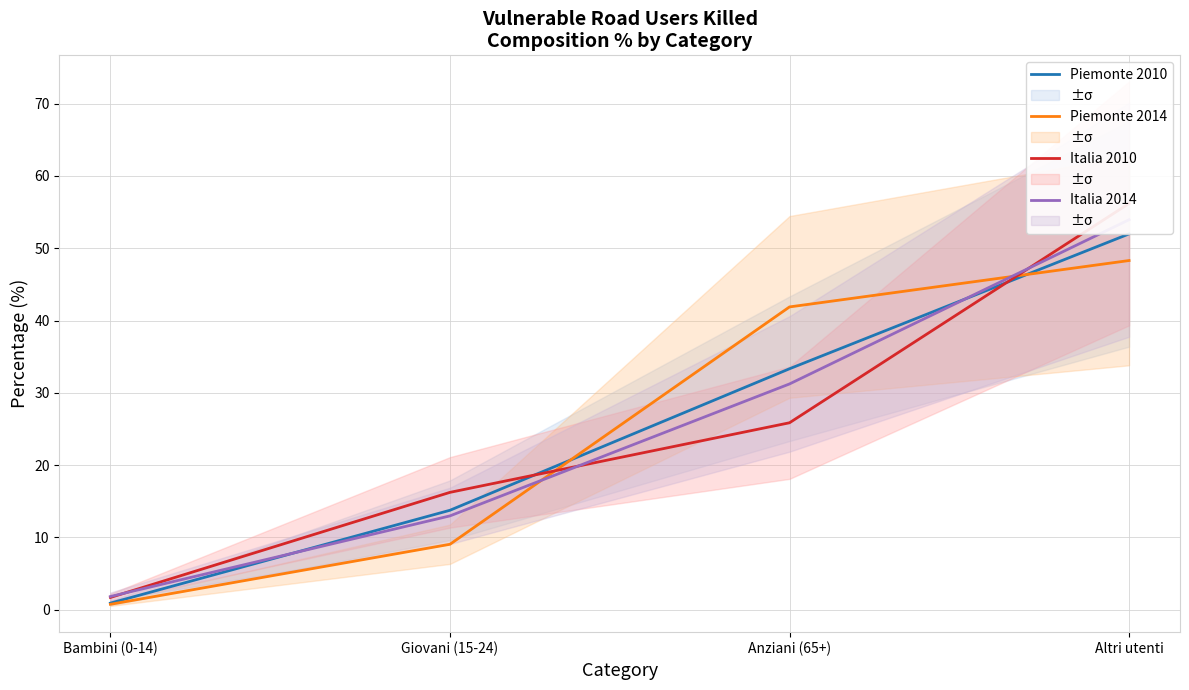

What is the total value across all series at Bambini (0-14)?

5.2